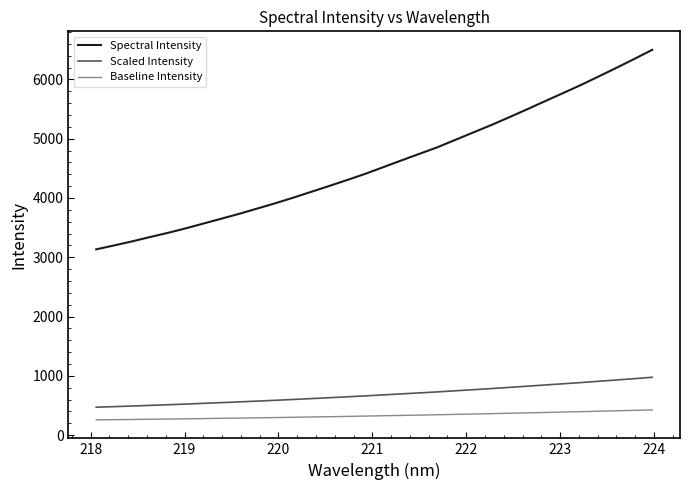

What is the maximum value shown in the chart?

6499.7